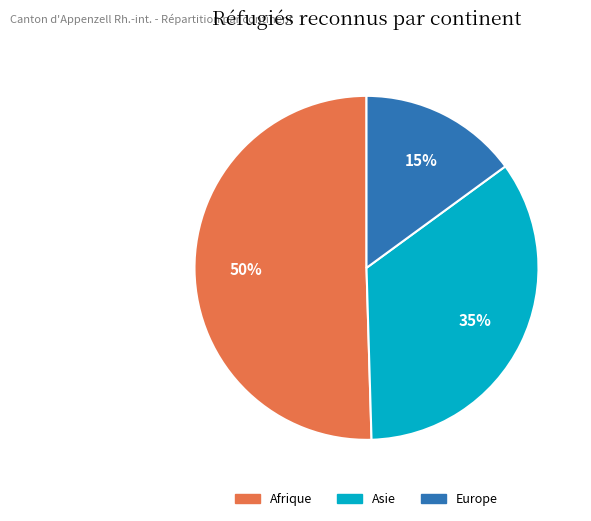

How many segments does this pie chart have?

3